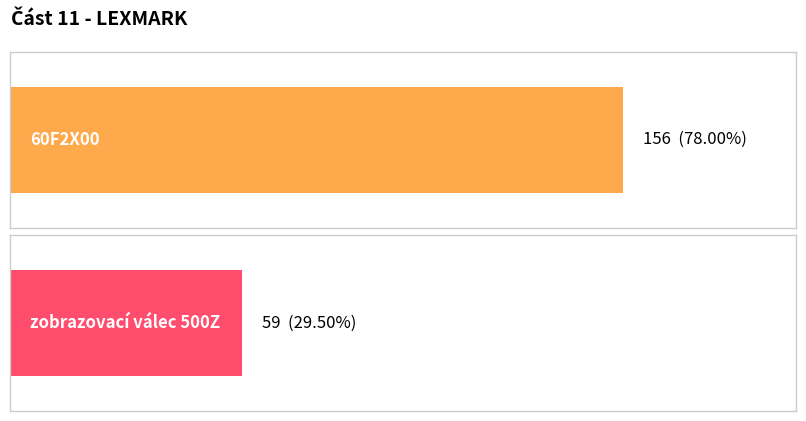

Count the number of categories in the chart.

2